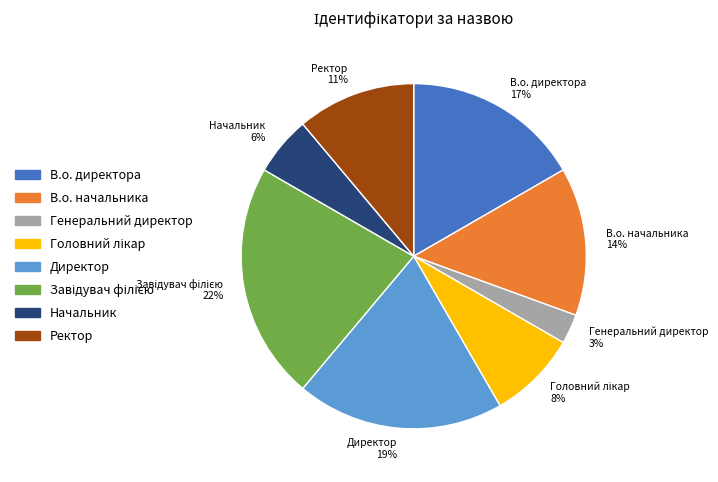

Approximately how many times larger is the value at Начальник 6% compared to В.о. начальника 14%?

0.4